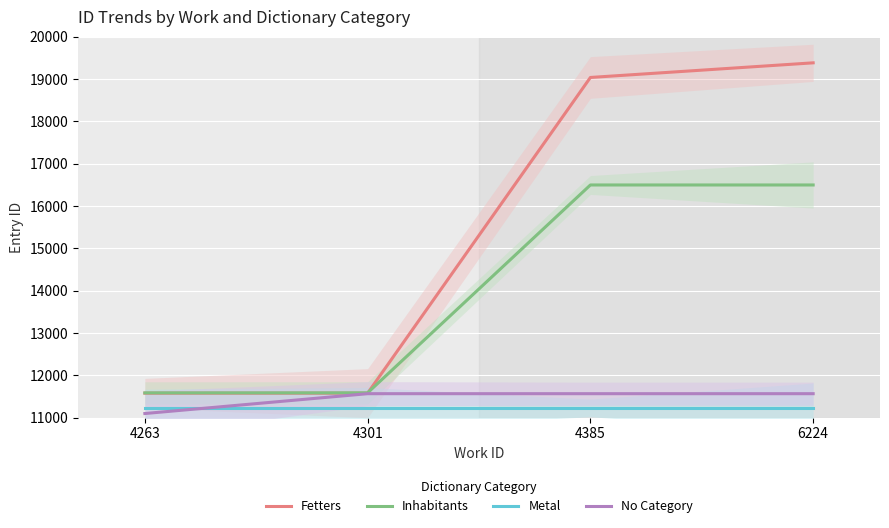

Is it true that Inhabitants equals 17260 at 4263?

False